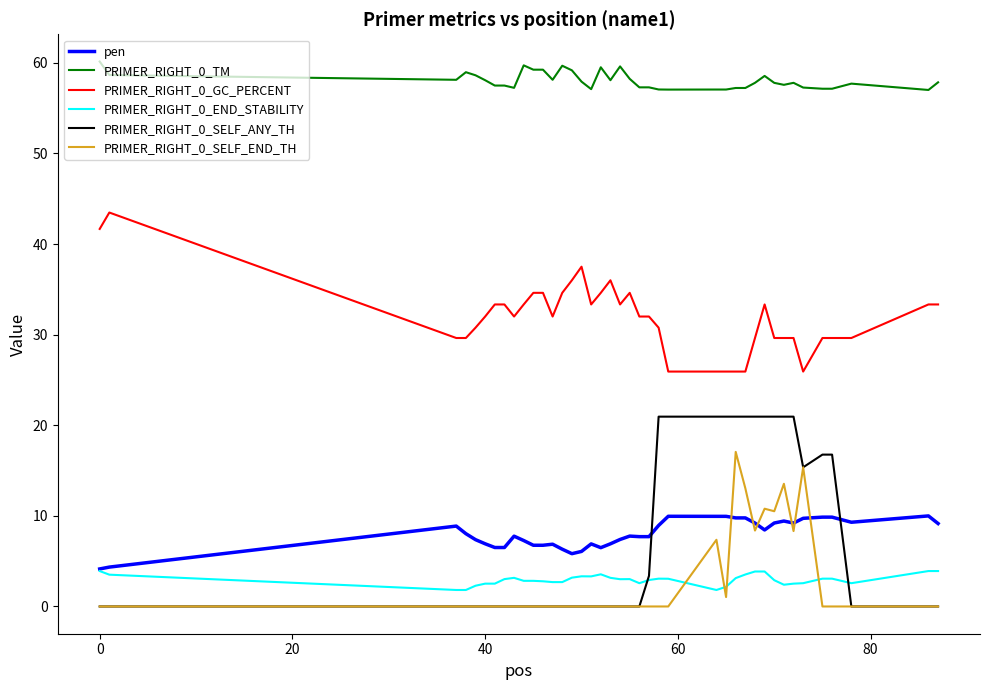

True or false: PRIMER_RIGHT_0_TM and PRIMER_RIGHT_0_GC_PERCENT cross at least once.

False